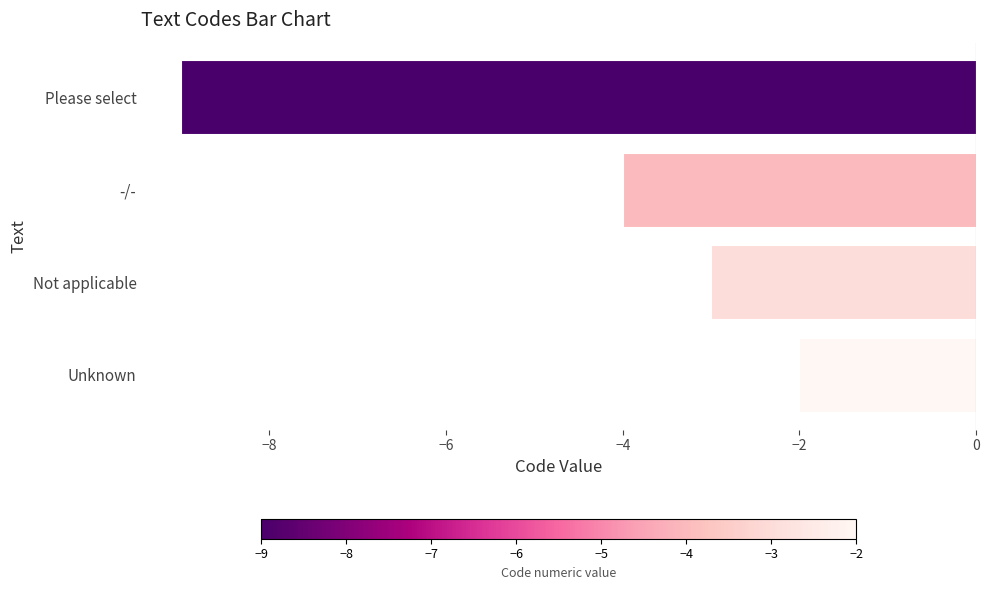

List the labels in order of value, largest first.

Unknown, Not applicable, -/-, Please select